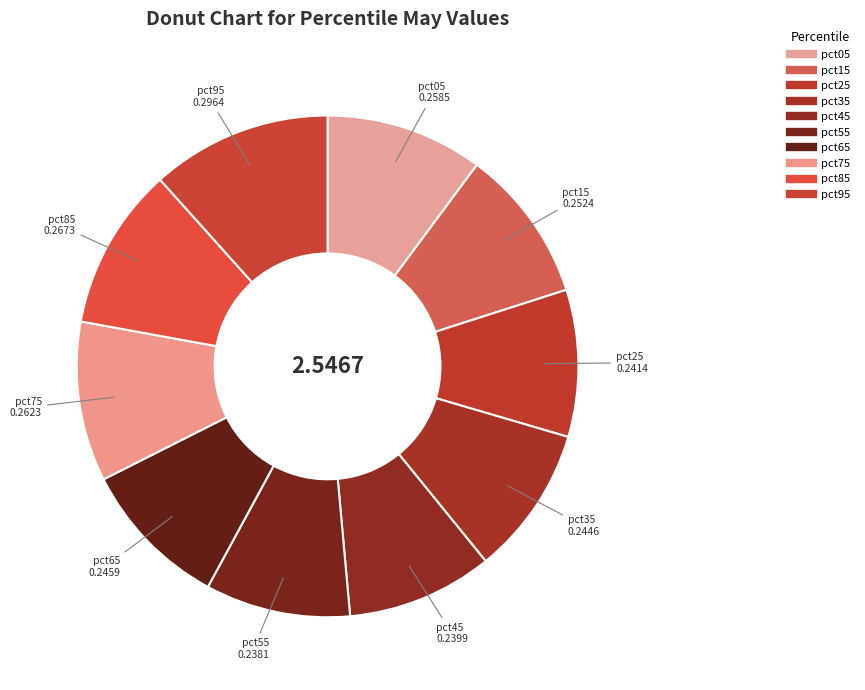

To the nearest percent, what is the difference between the pct65 and pct85 slice percentages?

1%